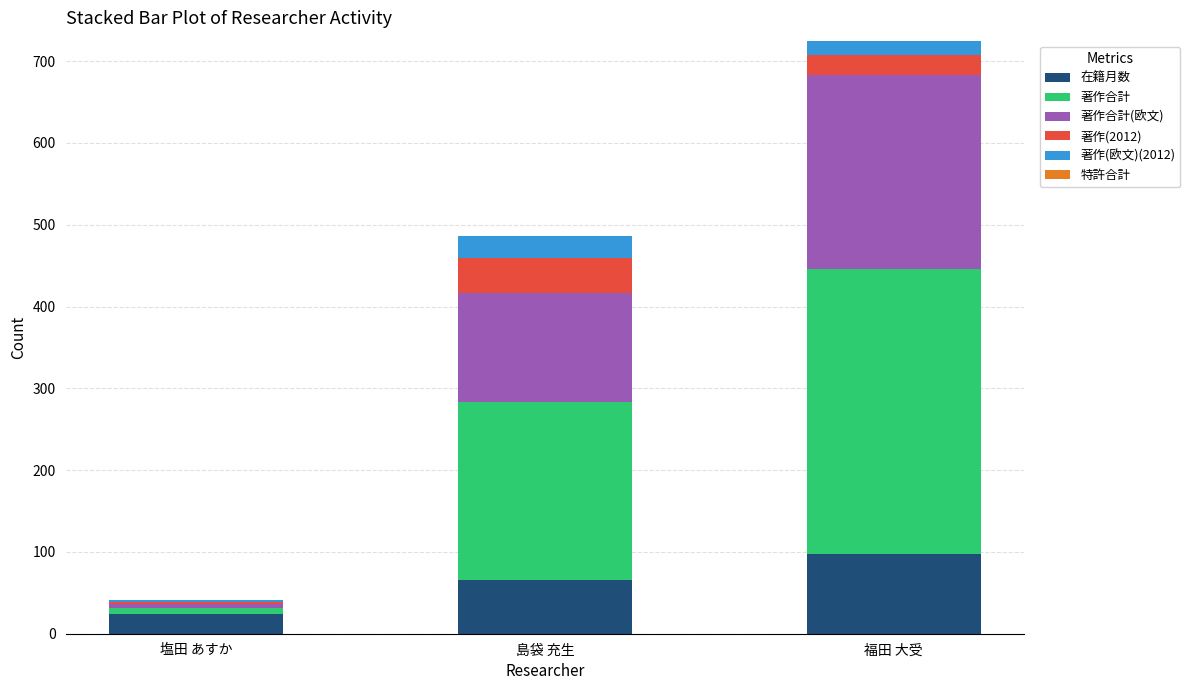

At which category is the sum across all series the highest?

福田 大受